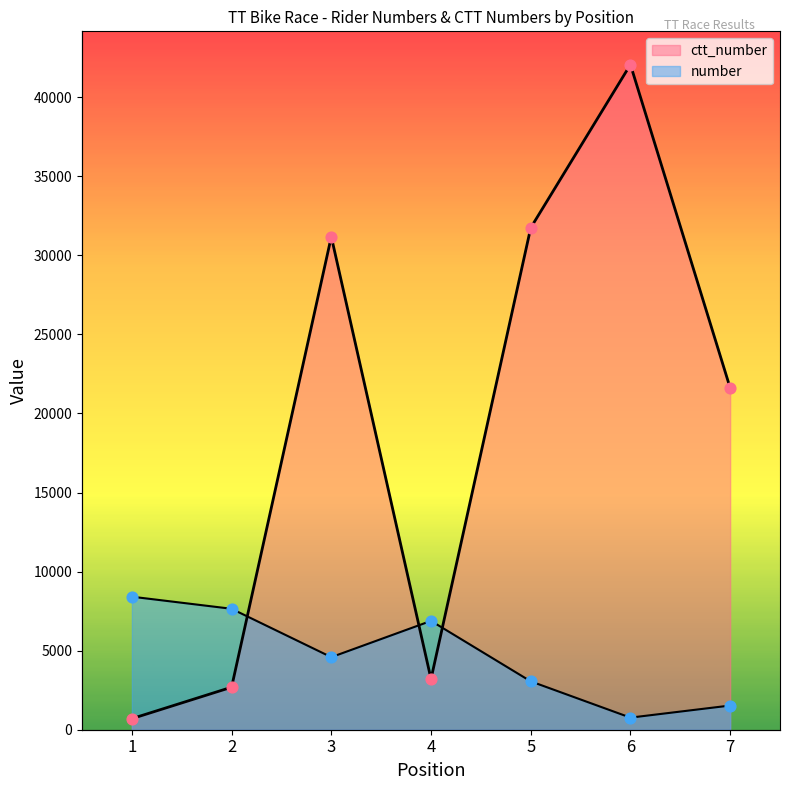

Which series contains the highest Y value?

ctt_number